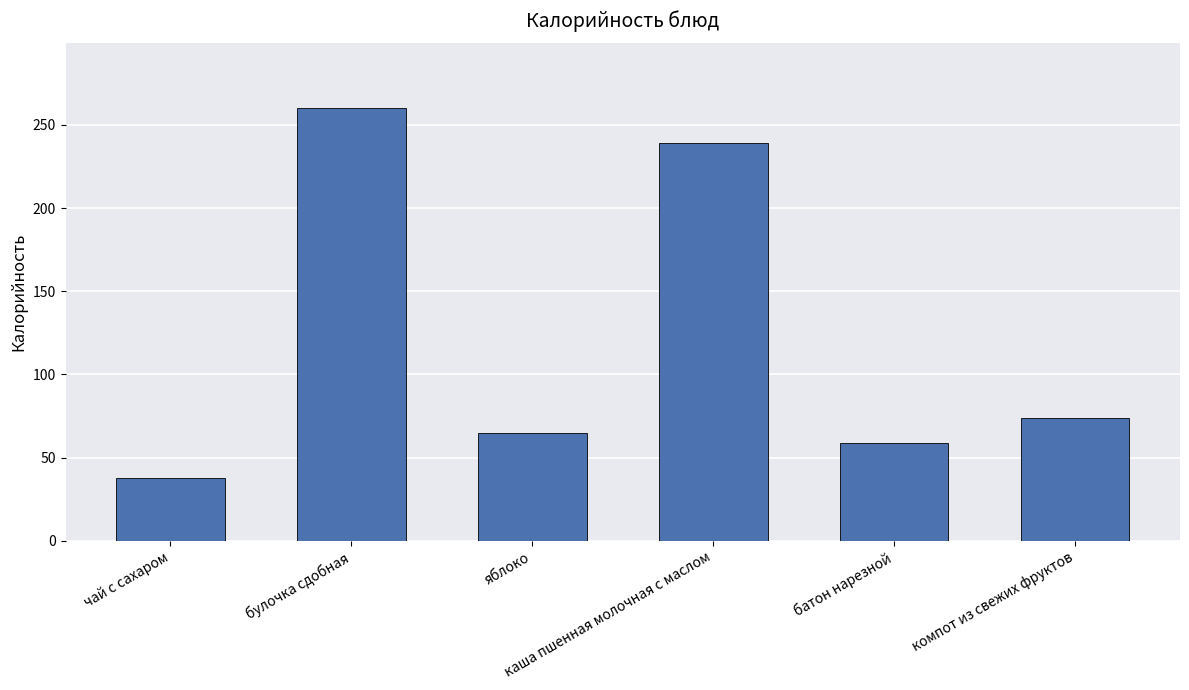

How many values are below 74?

3